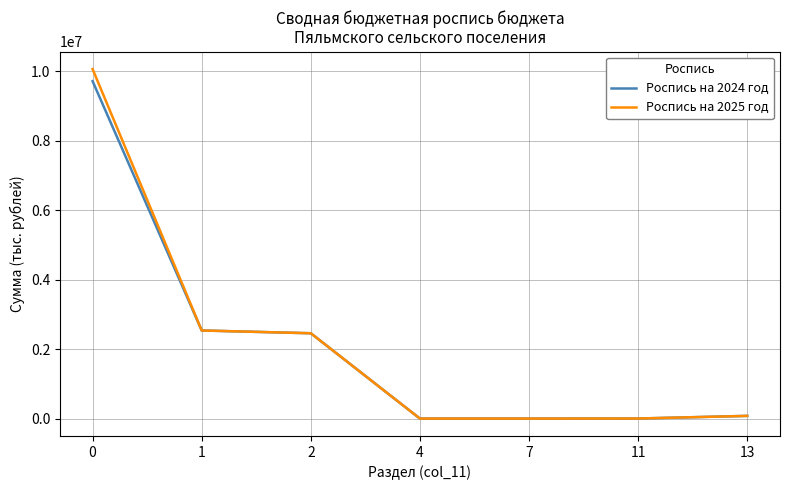

Is it true that Роспись на 2024 год equals 0.0 at 4?

True